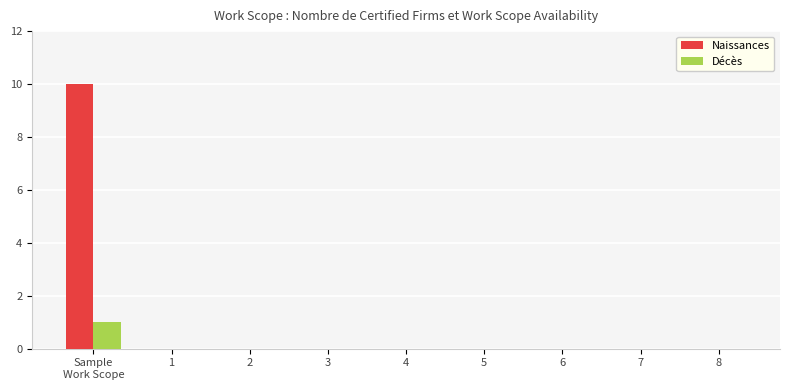

Are the bars grouped side by side (vs. stacked)?

Yes